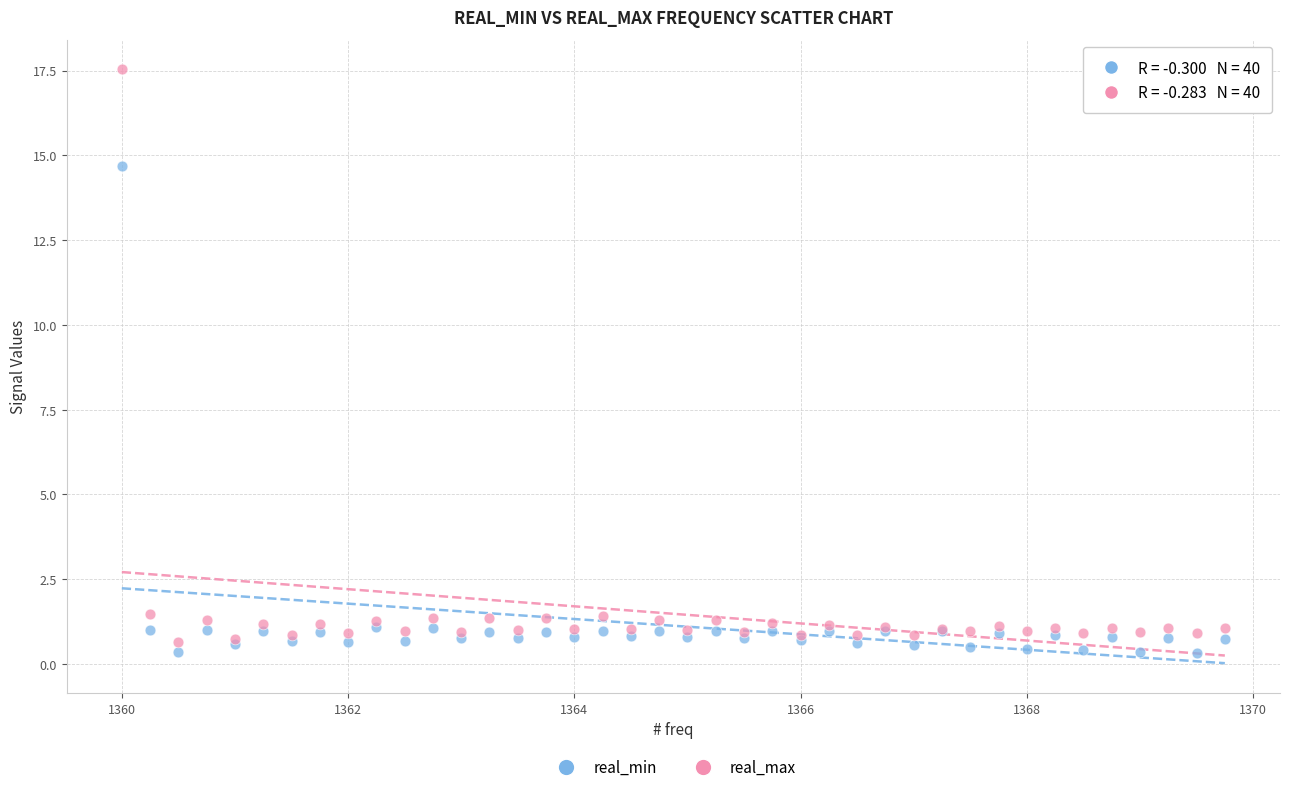

Which series reaches the maximum Y coordinate?

real_max